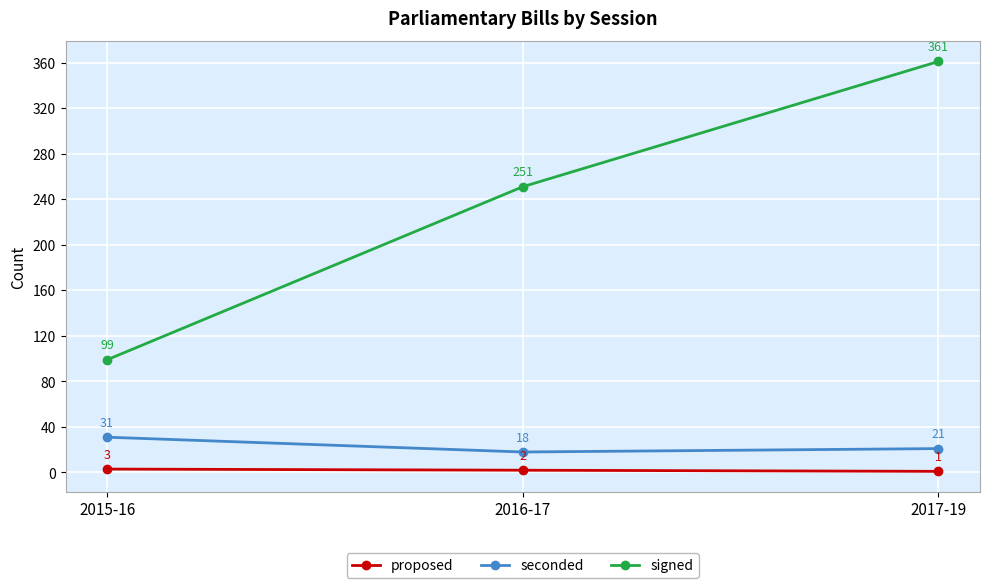

What is the spread (max minus min) of values at 2016-17?

249